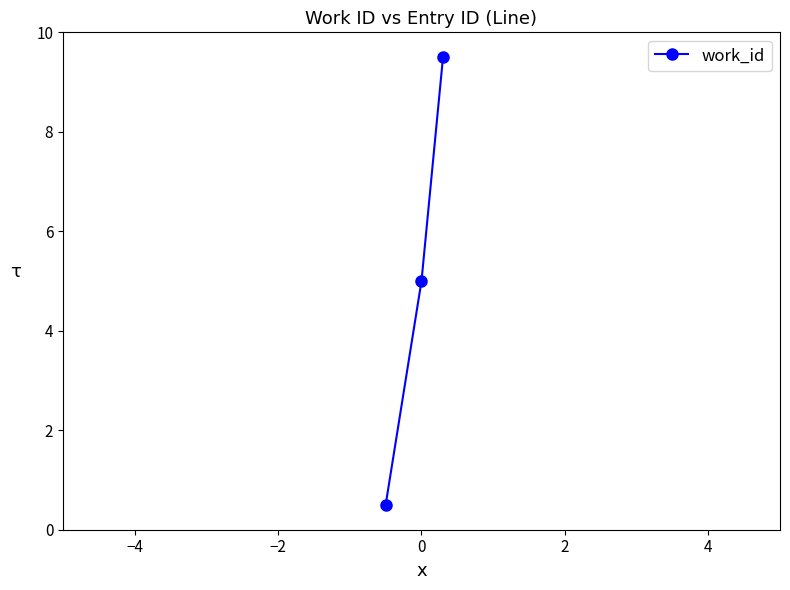

What is the minimum value shown in the chart?

0.5